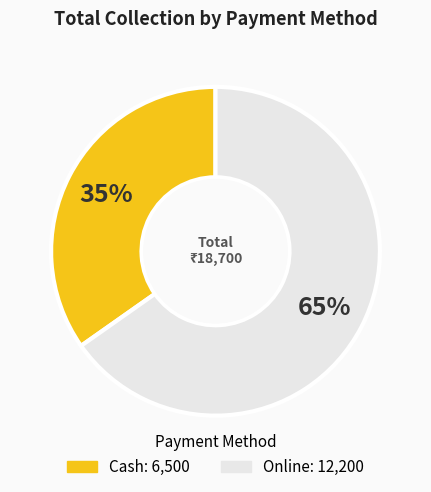

Is there any slice that represents more than half of the pie?

Yes